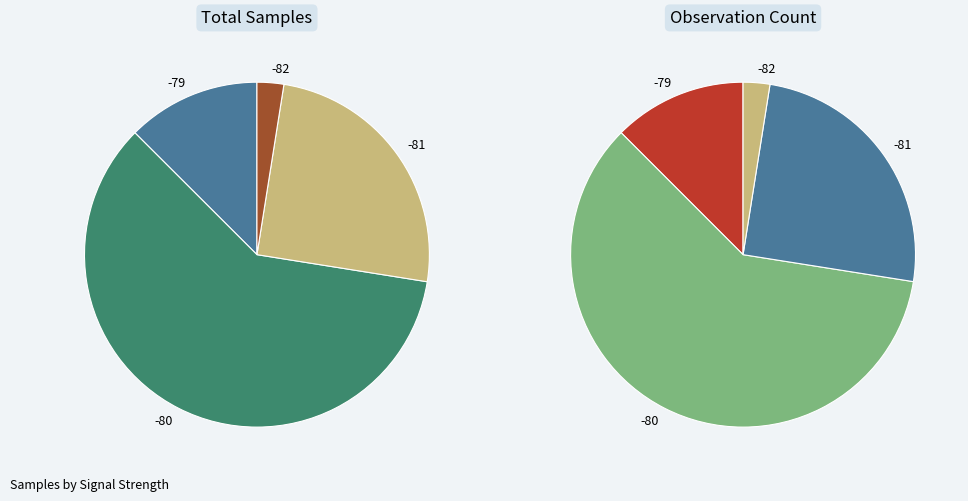

Do 11 and 23 together represent more than half of the pie?

No